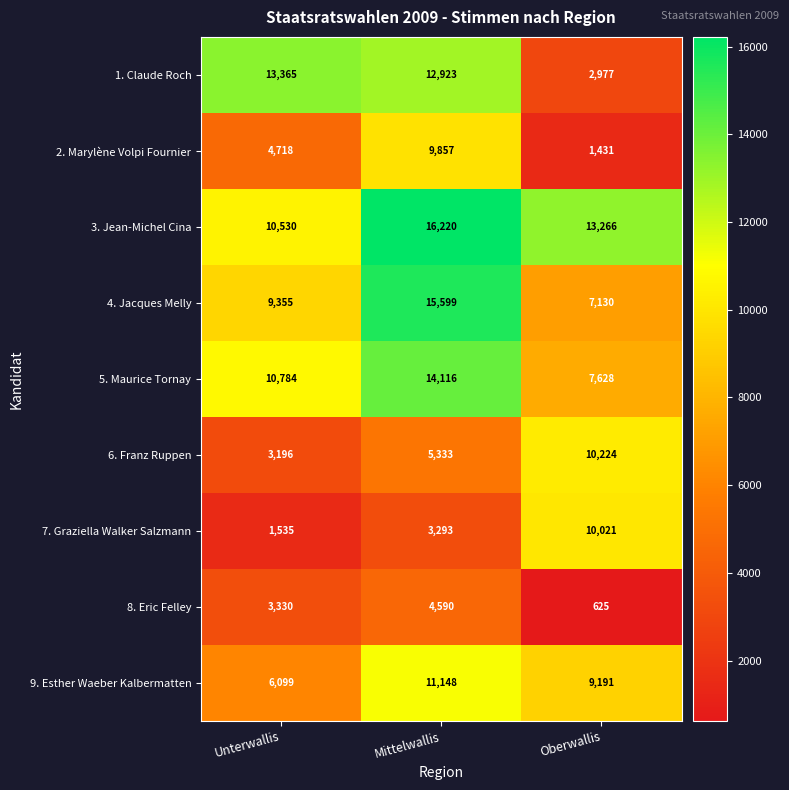

How many categories are shown in the chart?

3